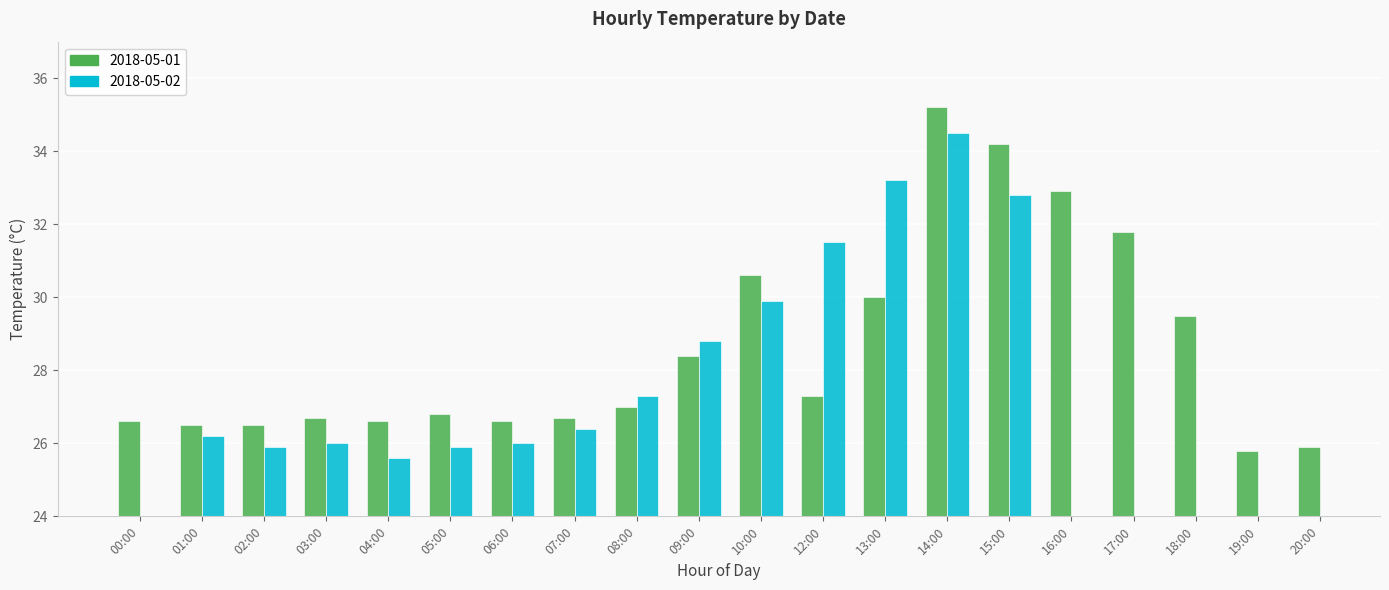

Reading left to right, extract all data points from this chart.

00:00=26.6	01:00=26.5	02:00=26.5	03:00=26.7	04:00=26.6	05:00=26.8	06:00=26.6	07:00=26.7	08:00=27.0	09:00=28.4	10:00=30.6	12:00=27.3	13:00=30.0	14:00=35.2	15:00=34.2	16:00=32.9	17:00=31.8	18:00=29.5	19:00=25.8	20:00=25.9